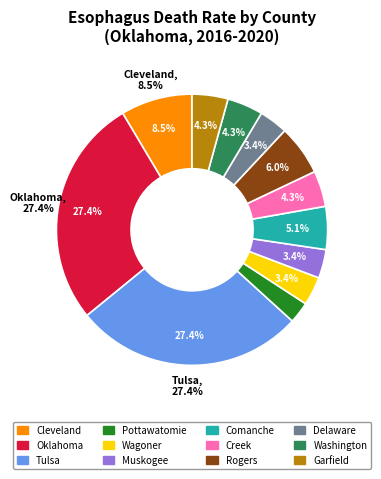

To the nearest percent, what portion does Oklahoma County represent?

27%